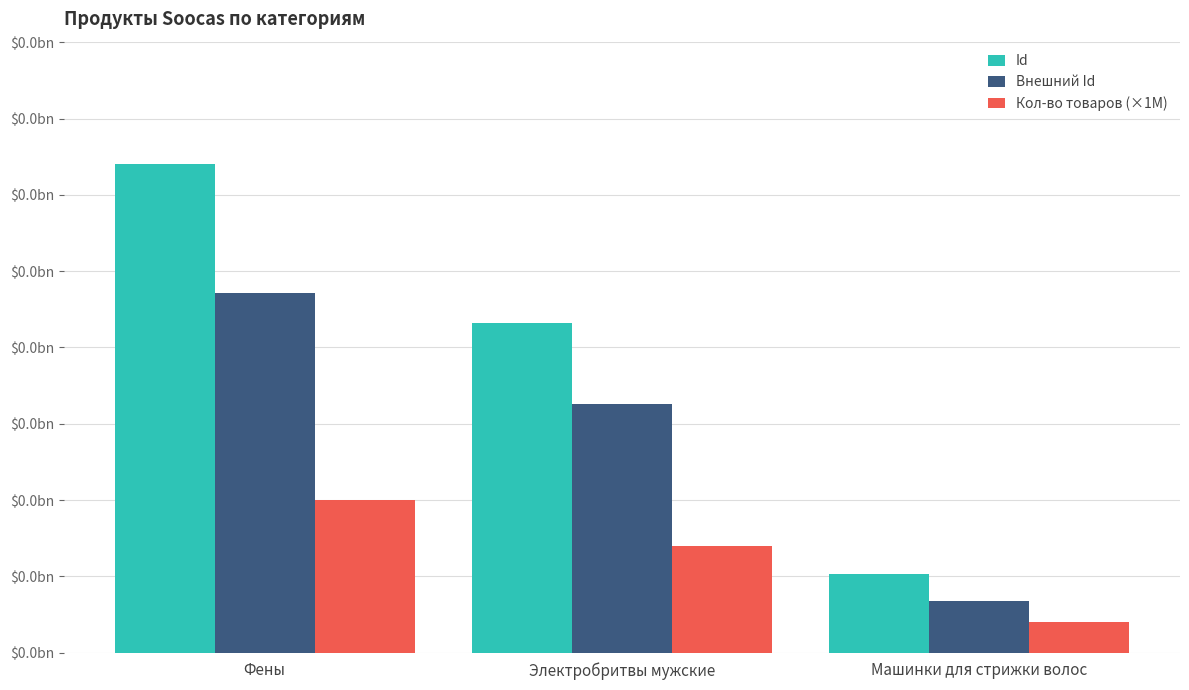

What are all the series names shown in the legend?

Id, Внешний Id, Кол-во товаров (×1M)